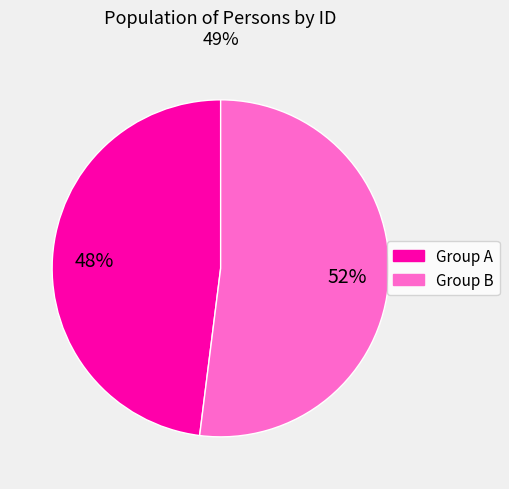

Is there a majority slice in this chart?

Yes